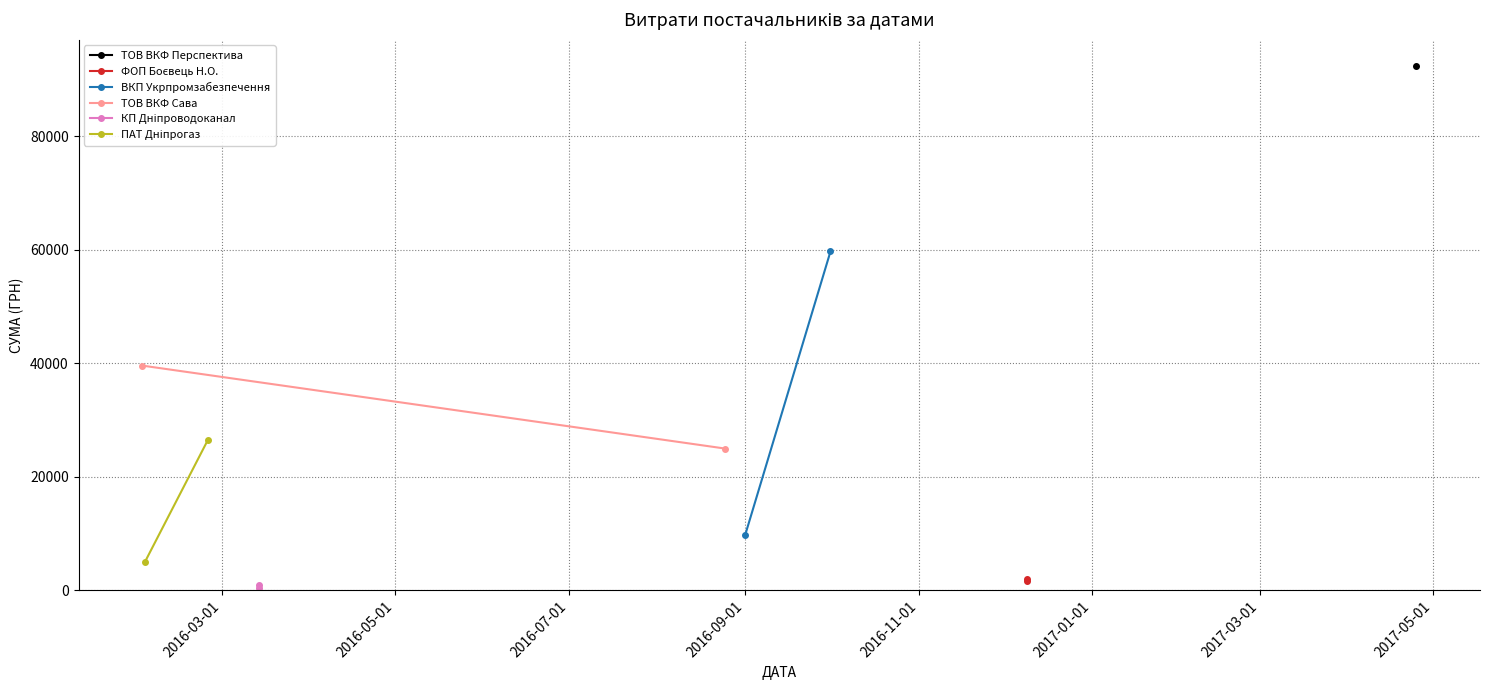

What is the sum of the ПАТ Дніпрогаз values at 2016-05-01 and 2016-03-01?

31482.5